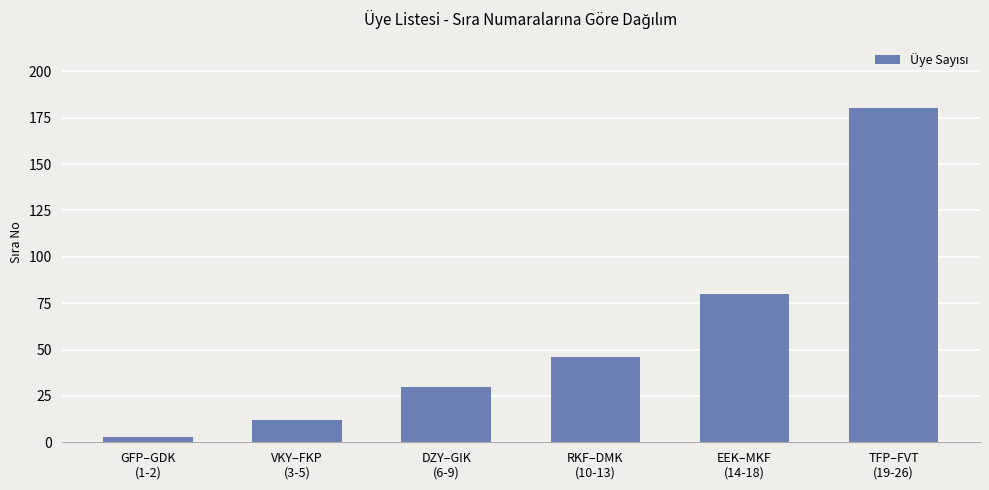

Reading left to right, extract all data points from this chart.

GFP–GDK
(1-2)=3	VKY–FKP
(3-5)=12	DZY–GIK
(6-9)=30	RKF–DMK
(10-13)=46	EEK–MKF
(14-18)=80	TFP–FVT
(19-26)=180